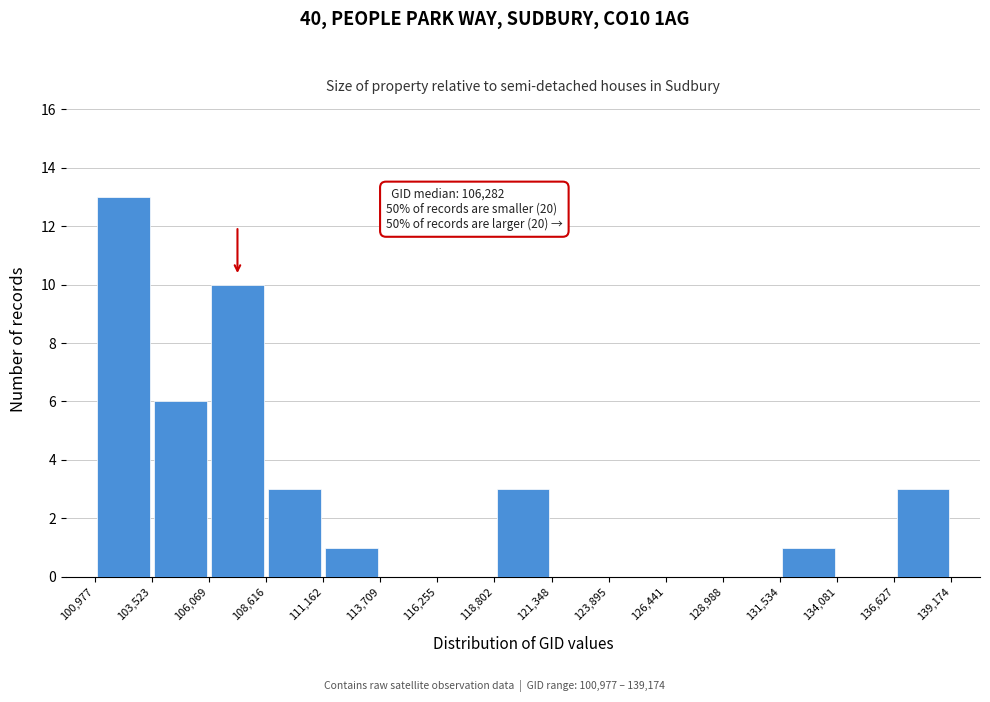

Which range on the x-axis has the tallest bar?

100,977 to 103,523